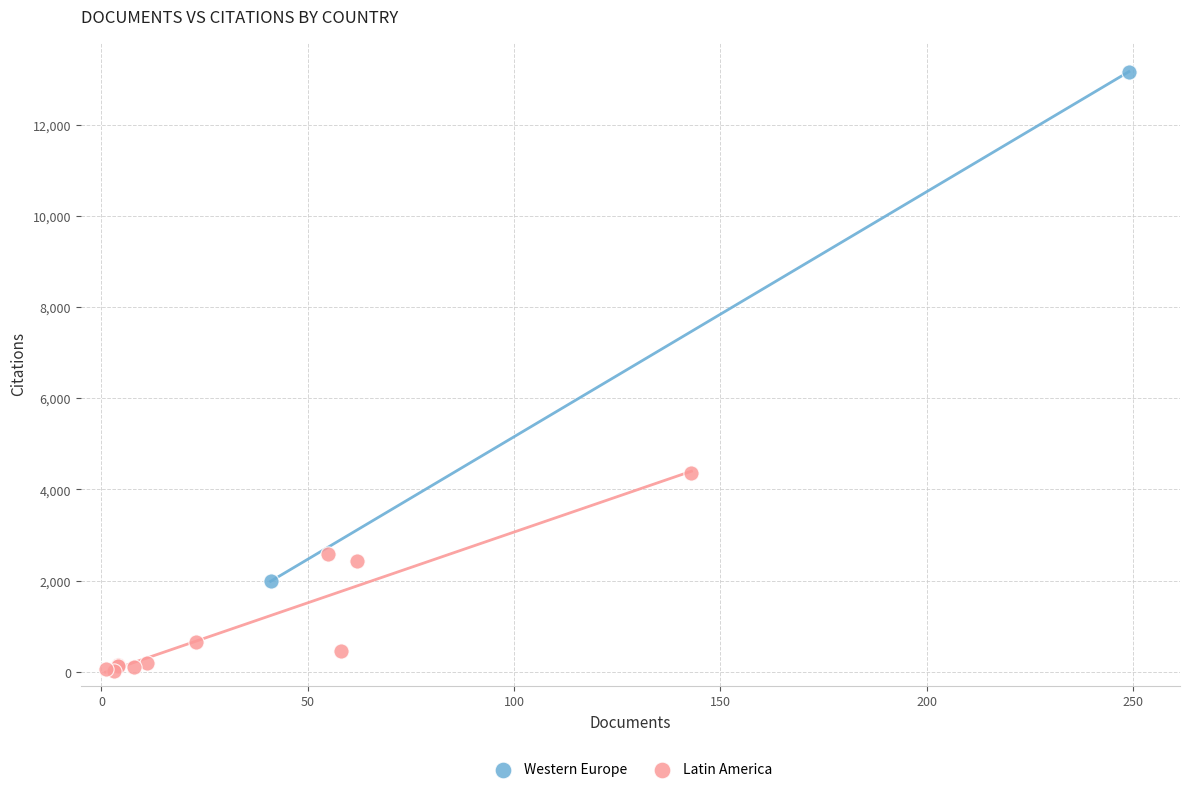

Which series has the widest spread of Y values?

Western Europe